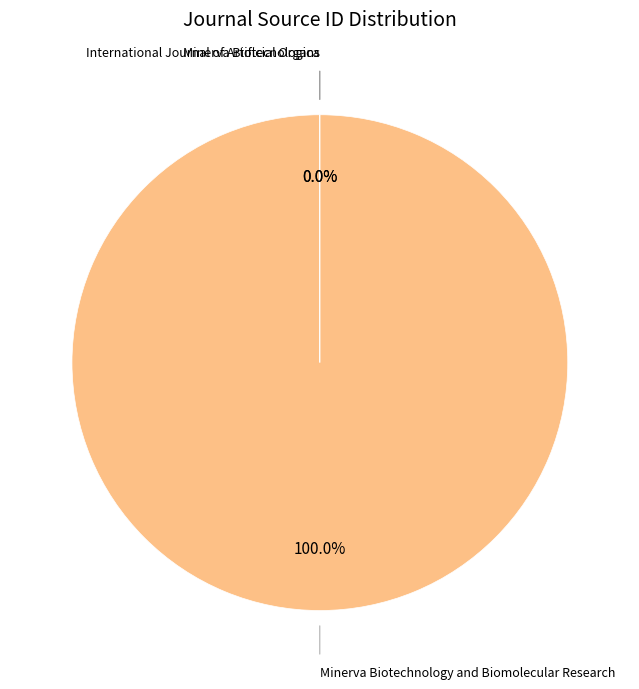

Is there any slice that represents more than half of the pie?

Yes